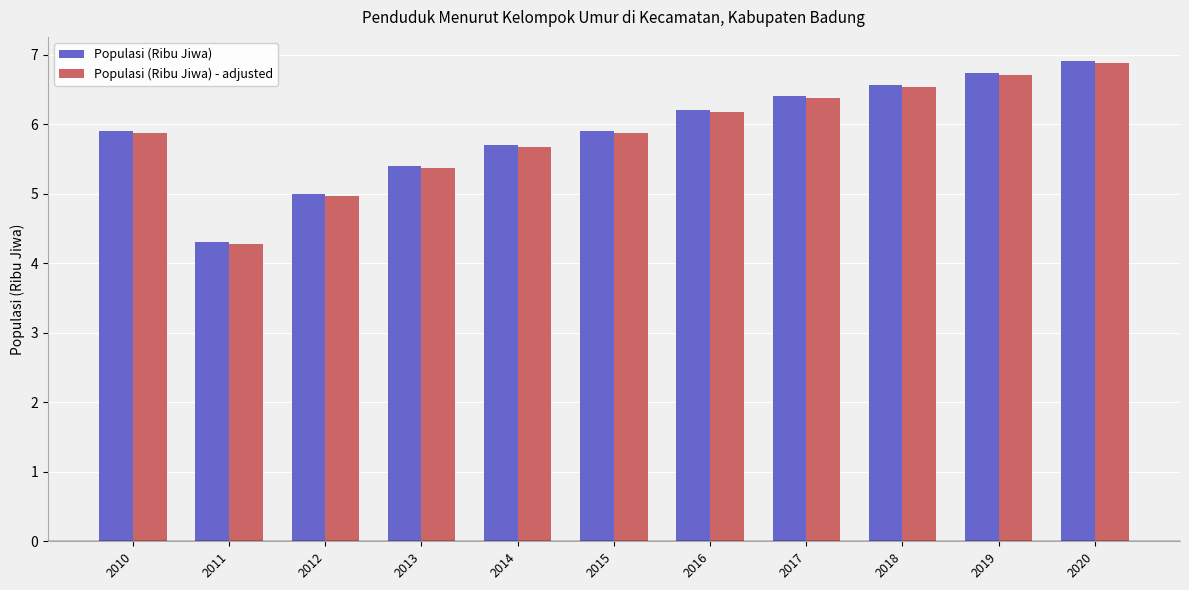

What is the minimum value shown in the chart?

4.3